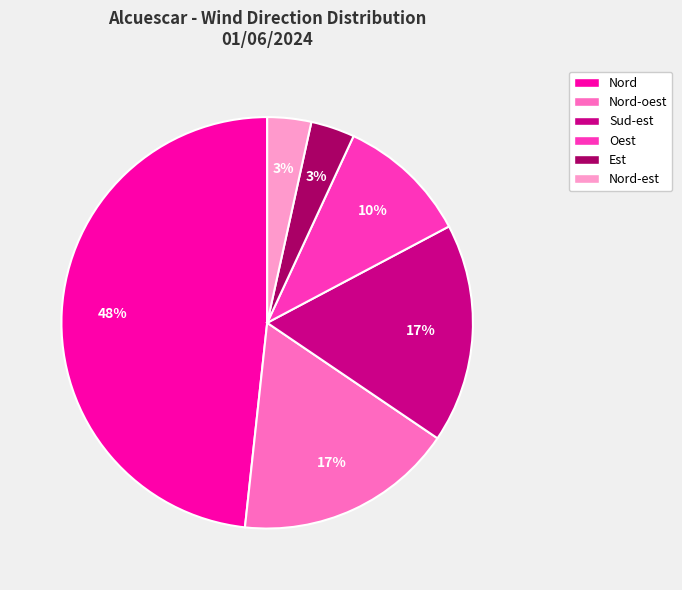

Is the sum of Sud-est and Est greater than half?

No